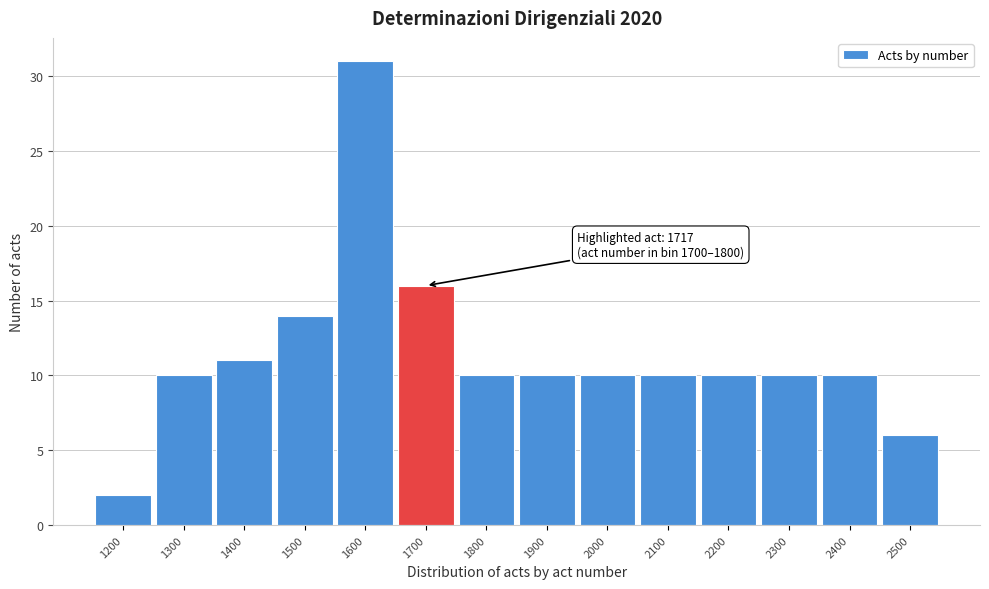

Reading right to left, list all the values displayed in this chart.

2500=6	2400=10	2300=10	2200=10	2100=10	2000=10	1900=10	1800=10	1700=16	1600=31	1500=14	1400=11	1300=10	1200=2